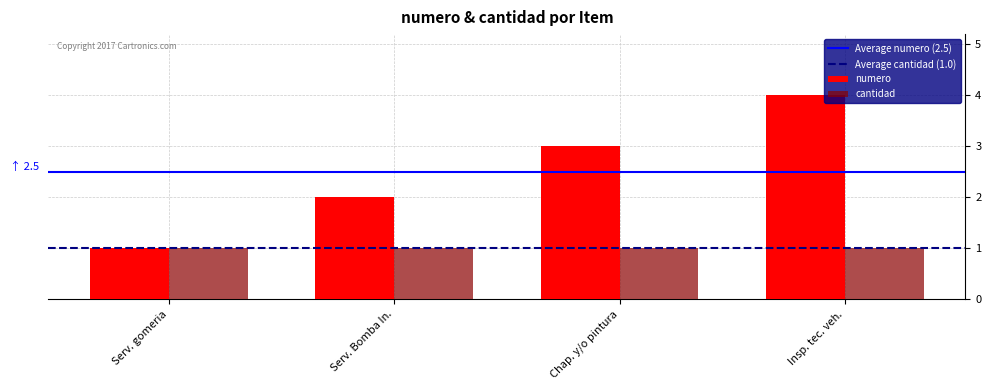

How many bars are there in total?

8